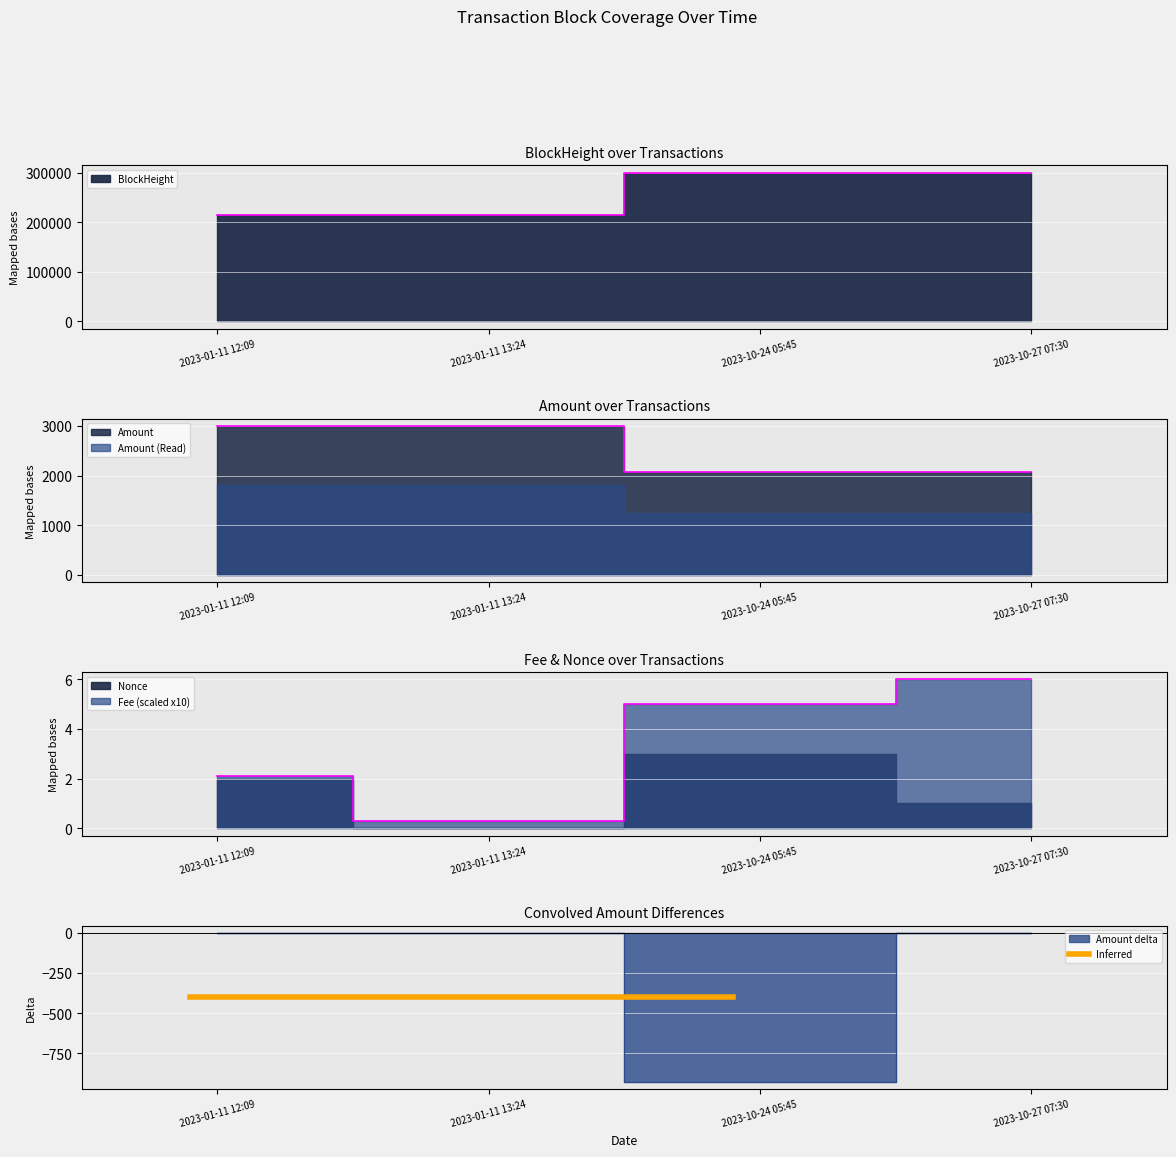

True or false: Amount and BlockHeight cross at least once.

False